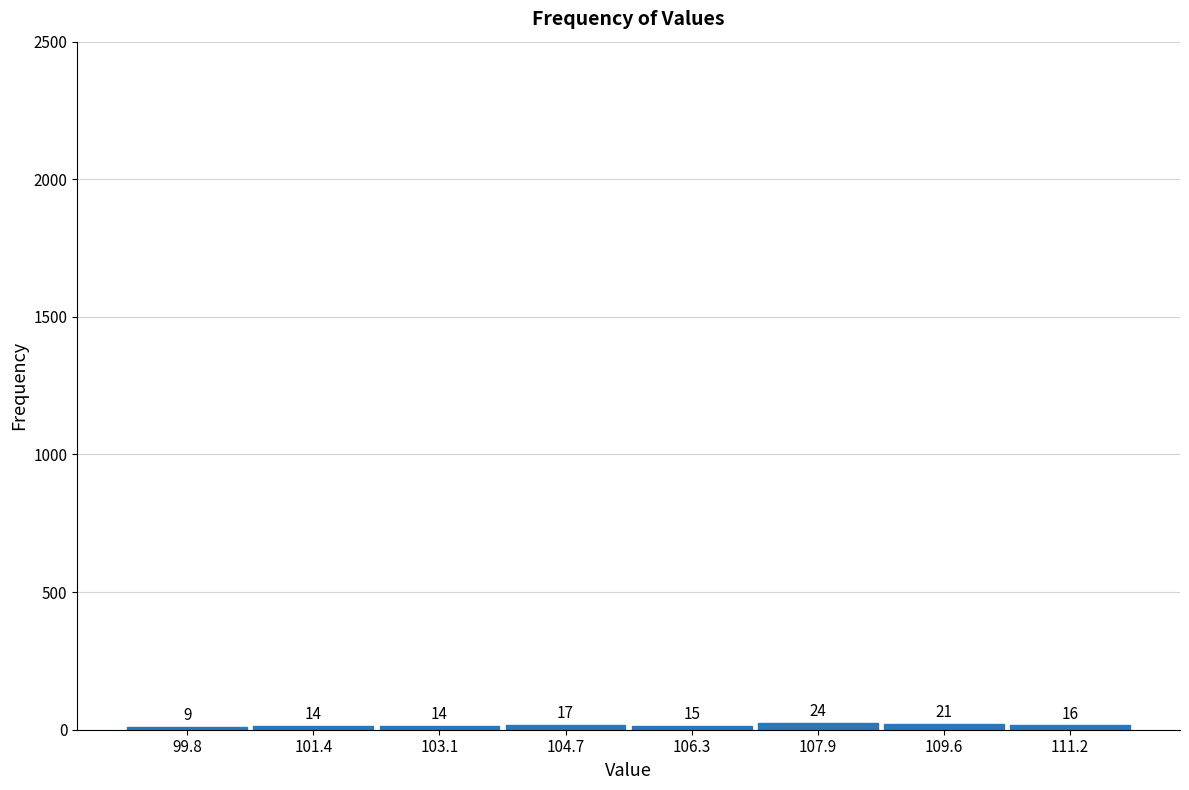

What is the height of the bar covering 102.2 to 103.8 on the x-axis? The bar edges are not printed on the chart, so give them approximately, as read against the axis.

14